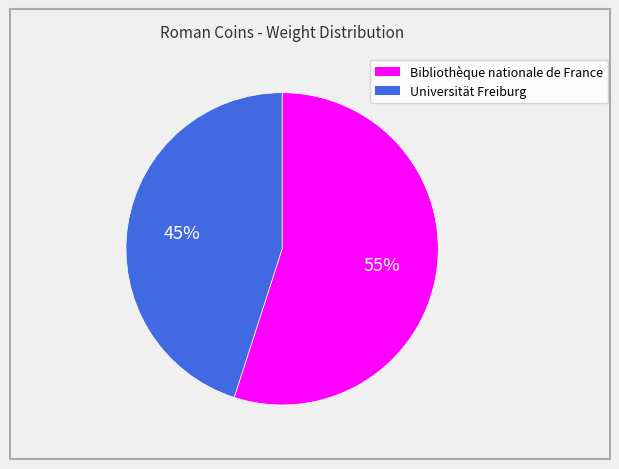

Which slice is the smallest?

Universität Freiburg